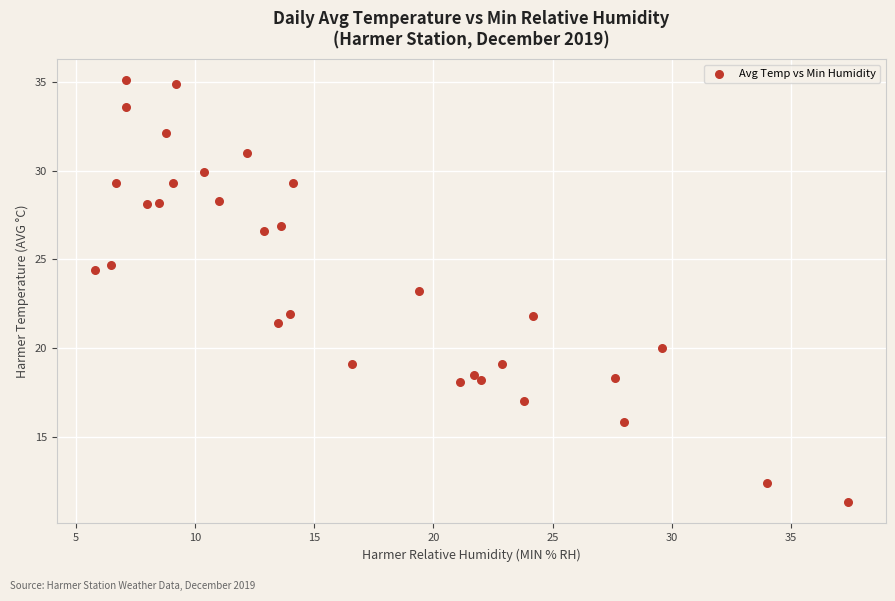

What is the range of X values (max minus min)?

31.6